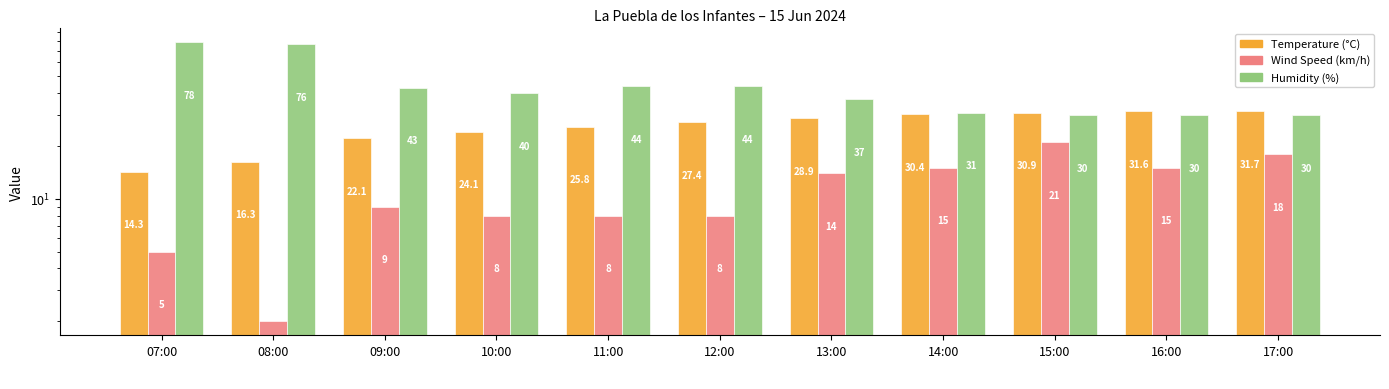

List the series in order of their overall mean, lowest first.

Wind Speed (km/h), Temperature (°C), Humidity (%)